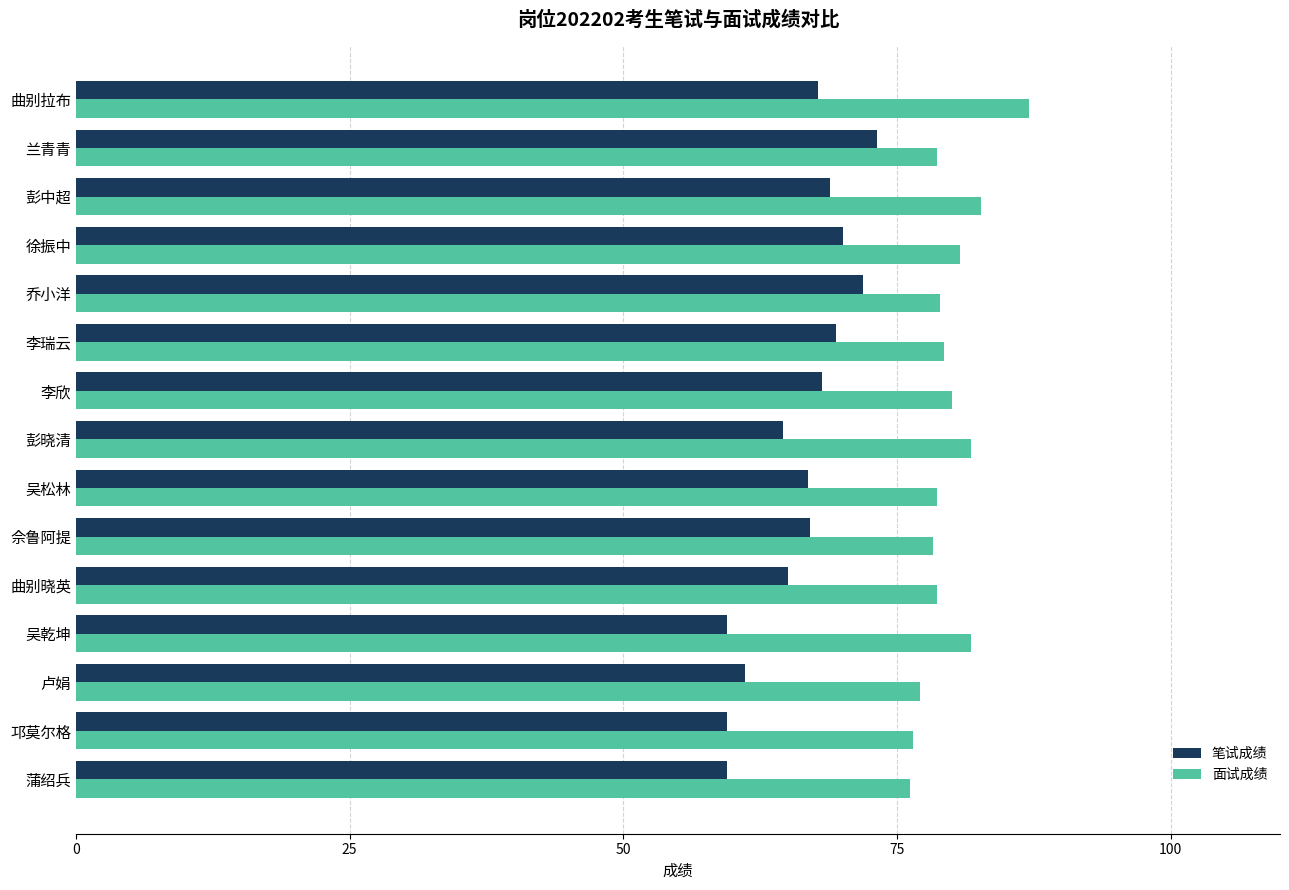

Which series changed the most between 兰青青 and 蒲绍兵?

笔试成绩